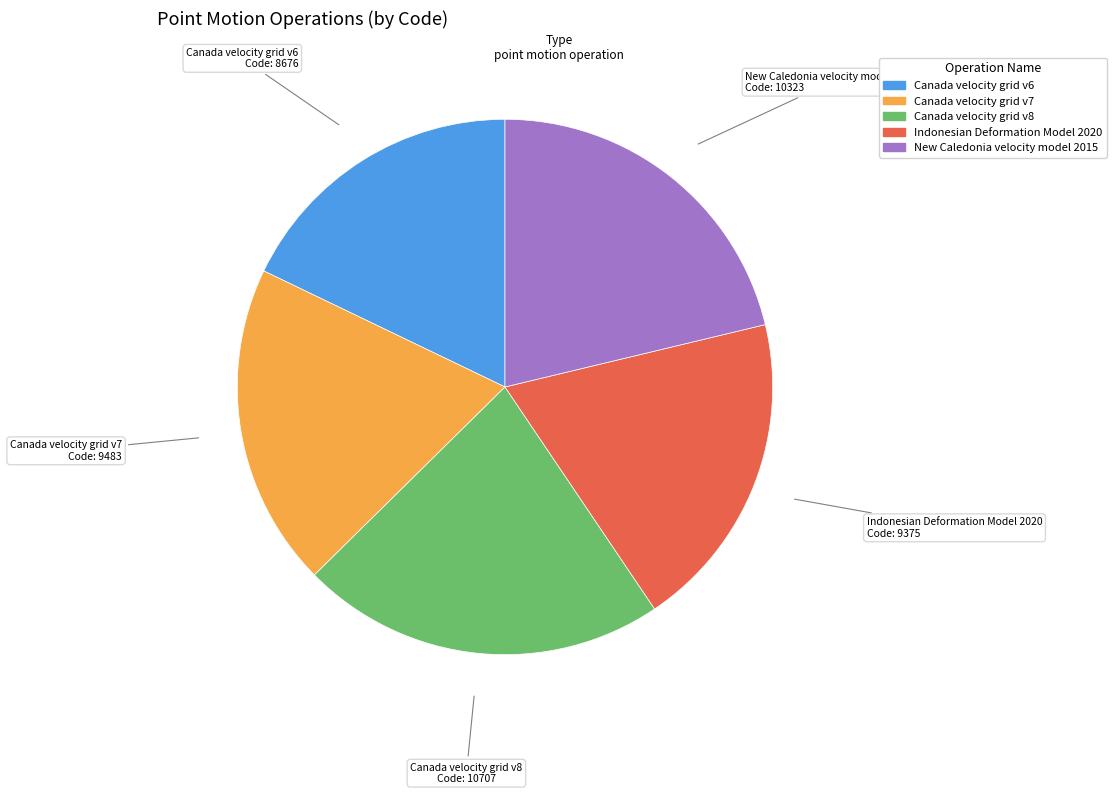

How many slices are in this pie chart?

5